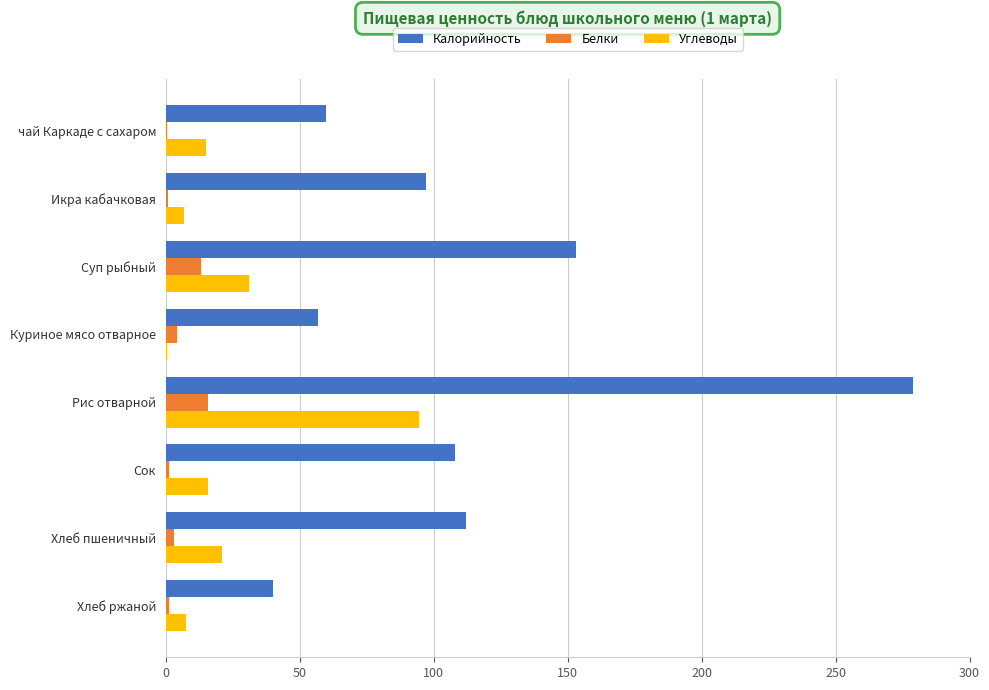

The value of Углеводы at Рис отварной is 94.6. True or false?

True